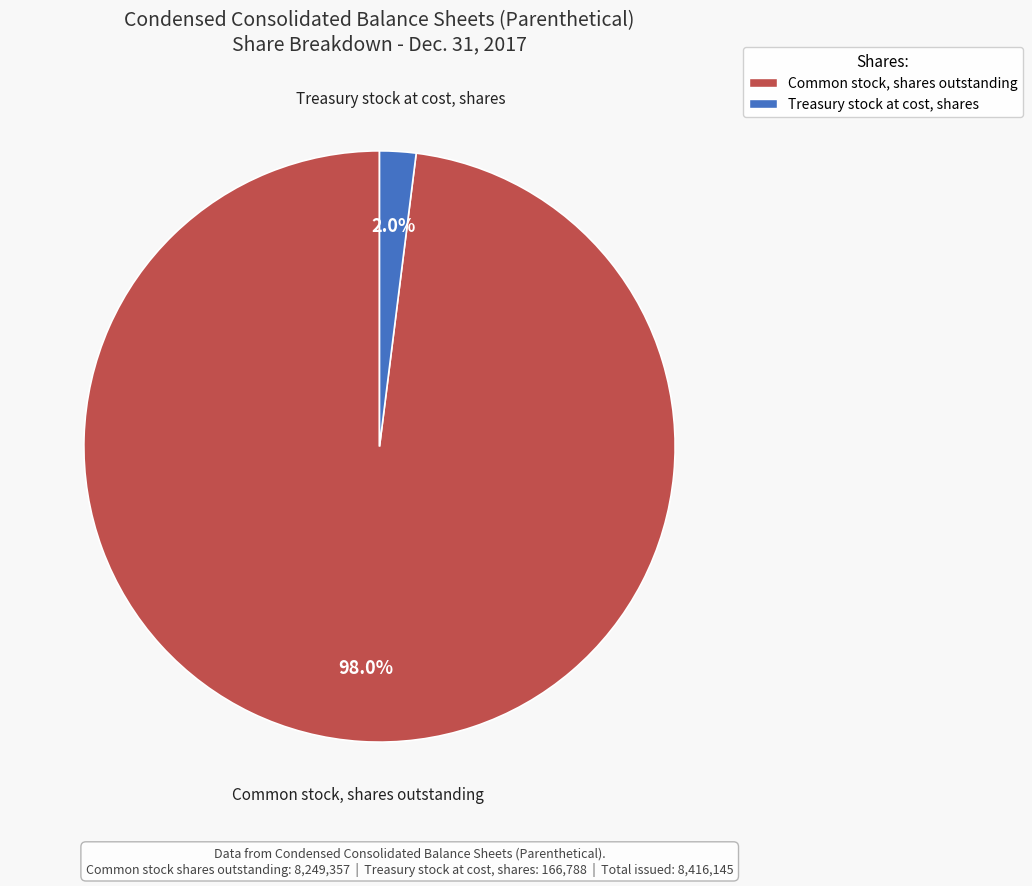

Which slice is the smallest?

Treasury stock at cost, shares